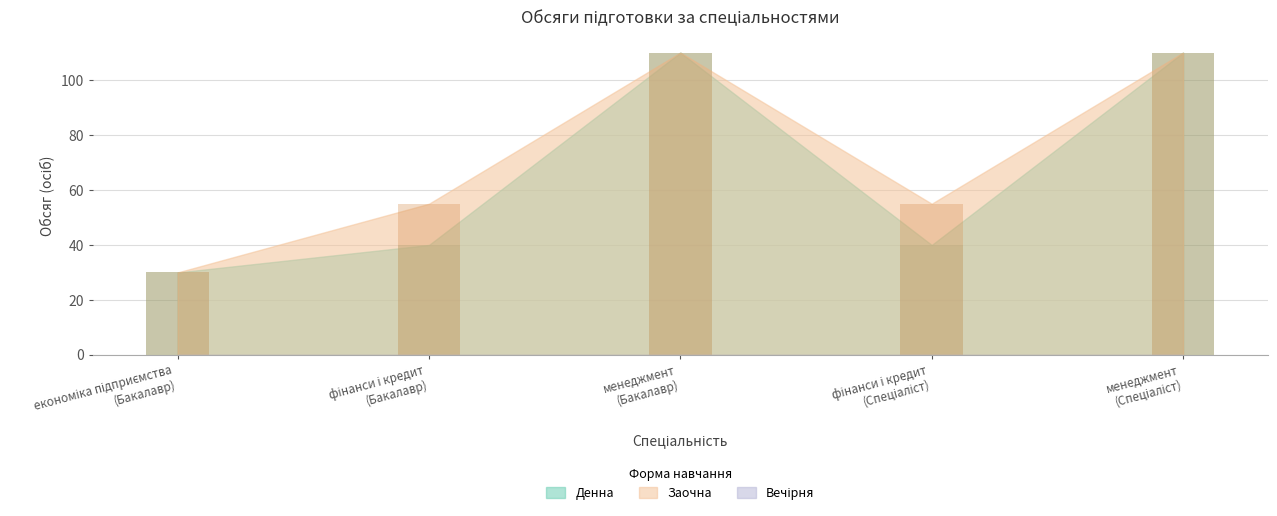

Reading left to right, extract all data points from this chart.

Денна: 30	40	110	40	110
Заочна: 30	55	110	55	110